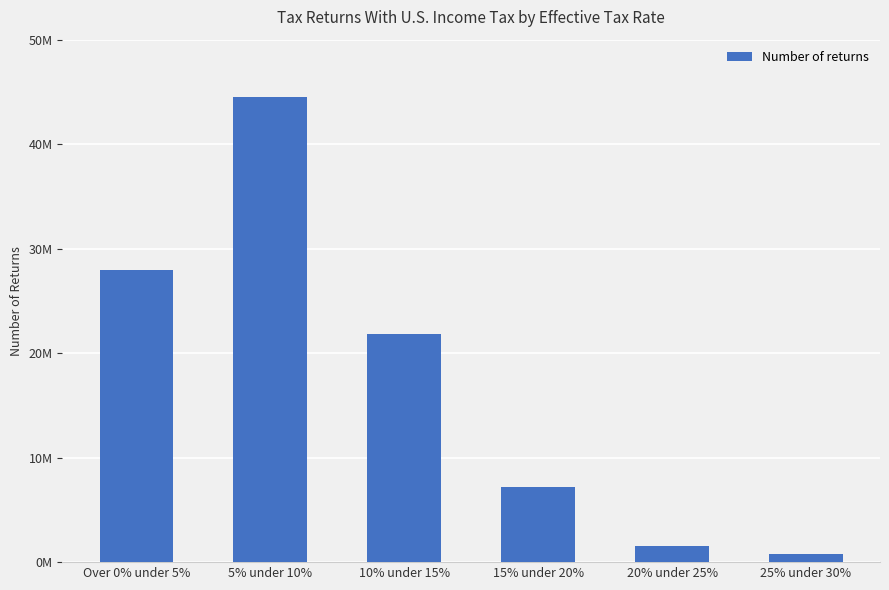

Rank the categories by value from highest to lowest.

5% under 10%, Over 0% under 5%, 10% under 15%, 15% under 20%, 20% under 25%, 25% under 30%